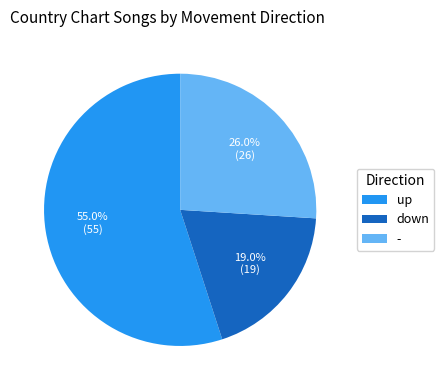

Which category has the biggest portion of the pie?

up